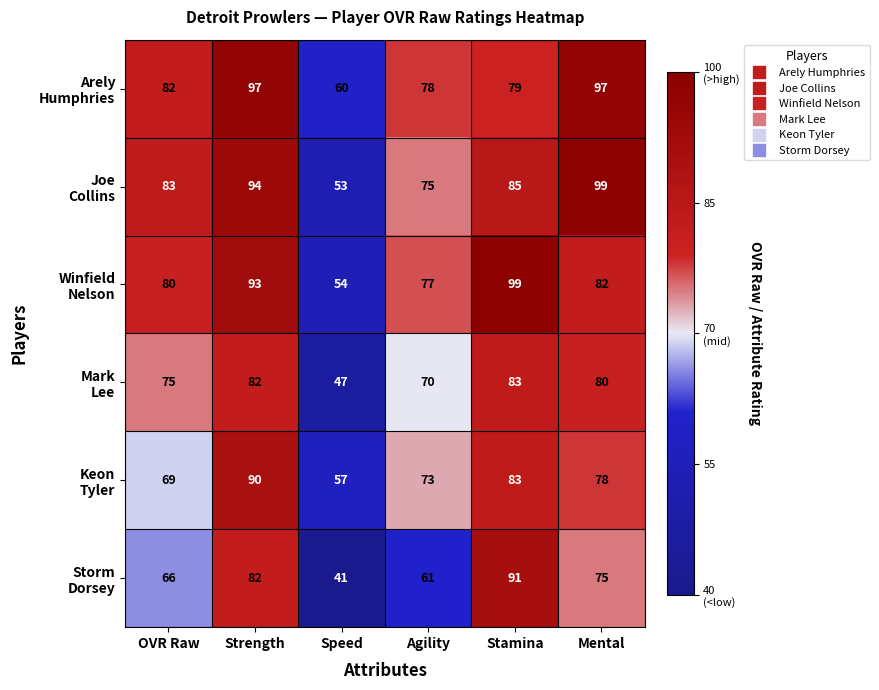

What is the spread (max minus min) of values at Speed?

19